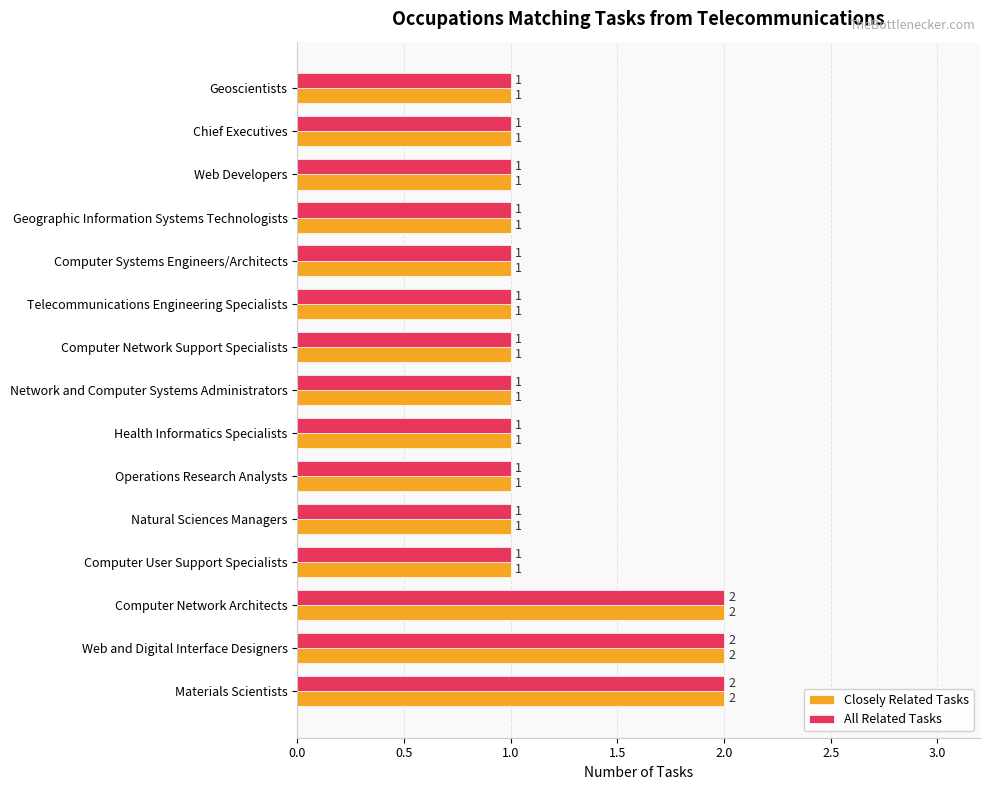

What is the sum of the All Related Tasks values at Web and Digital Interface Designers and Computer Network Support Specialists?

3